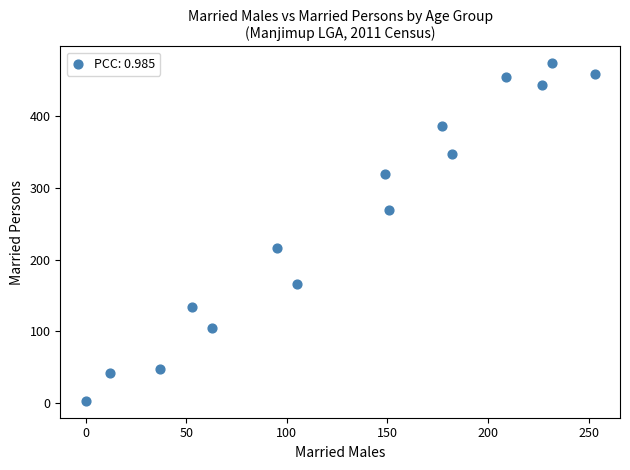

What is the range of Y values (max minus min)?

471